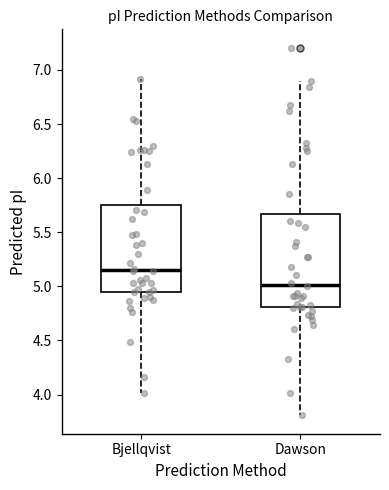

Which box's median line is the highest?

Bjellqvist